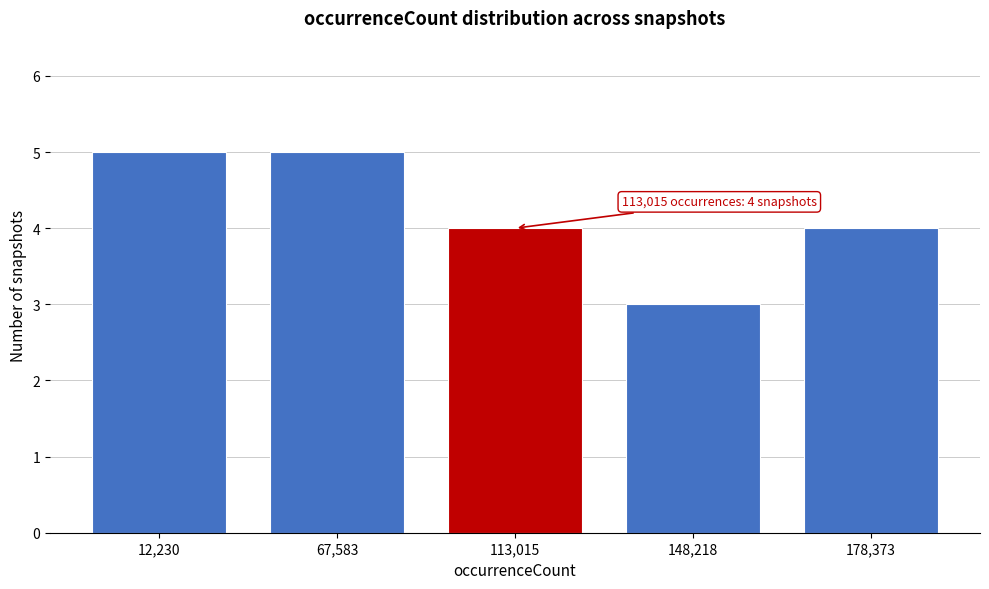

Reading left to right, list all the values displayed in this chart.

5	5	4	3	4